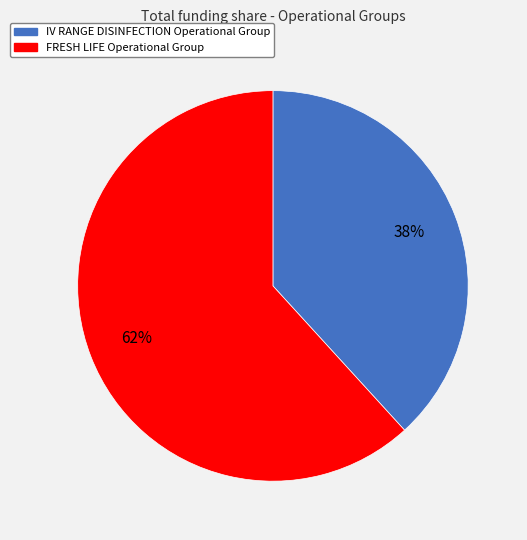

Count the number of slices in the pie.

2